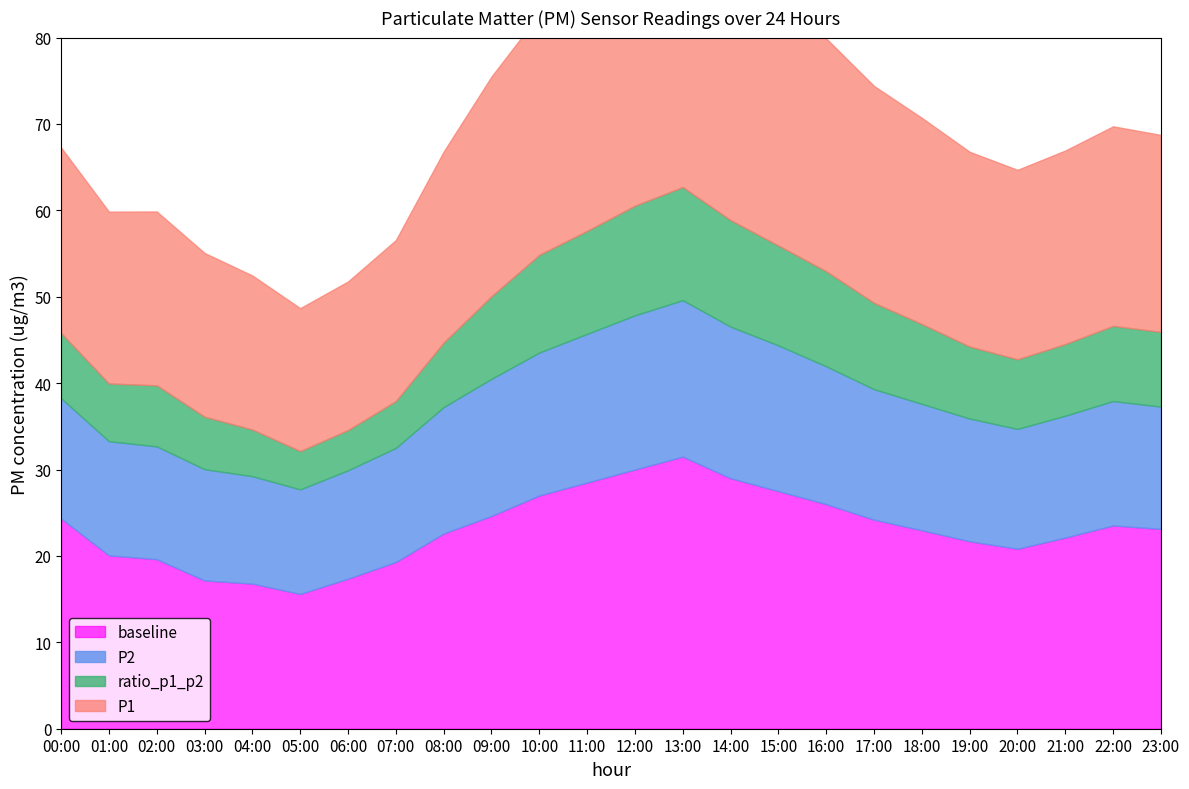

What is the difference between the second highest and second lowest values in the ratio_p1_p2 series?

8.0